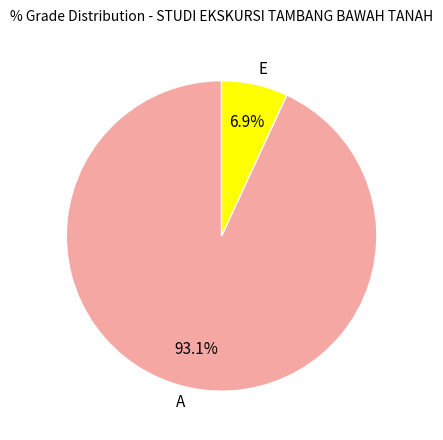

The A slice represents 82% of the pie. True or false?

False